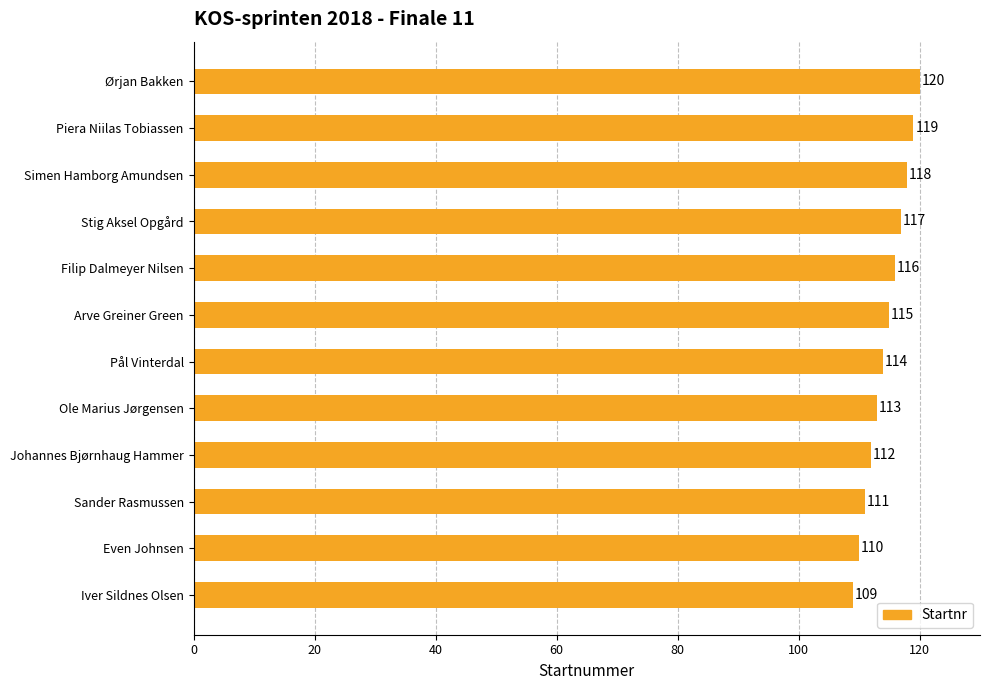

Approximately how many times larger is the value at Sander Rasmussen compared to Iver Sildnes Olsen?

1.0